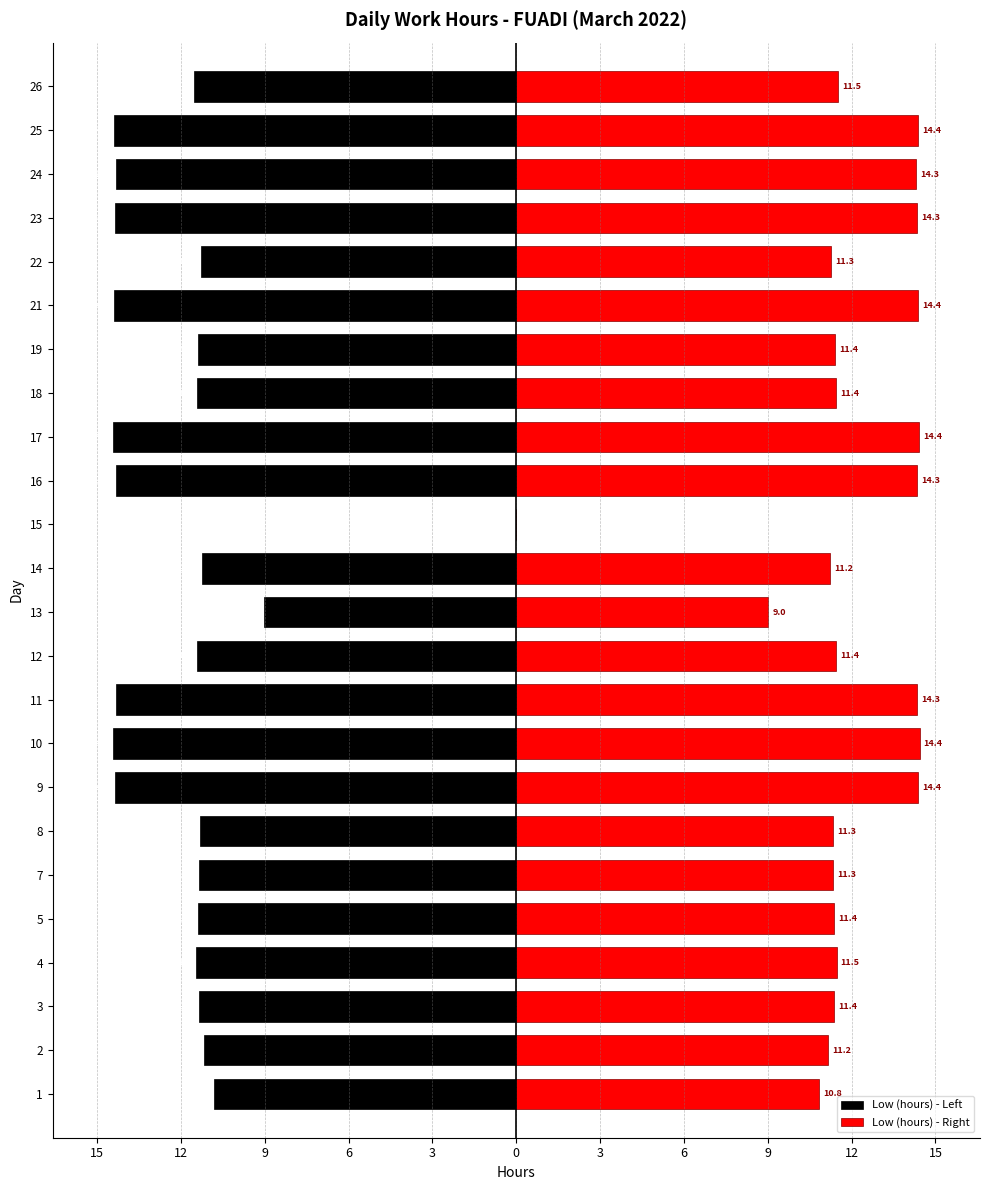

How many positive values does the Low (hours) - Right series have?

23